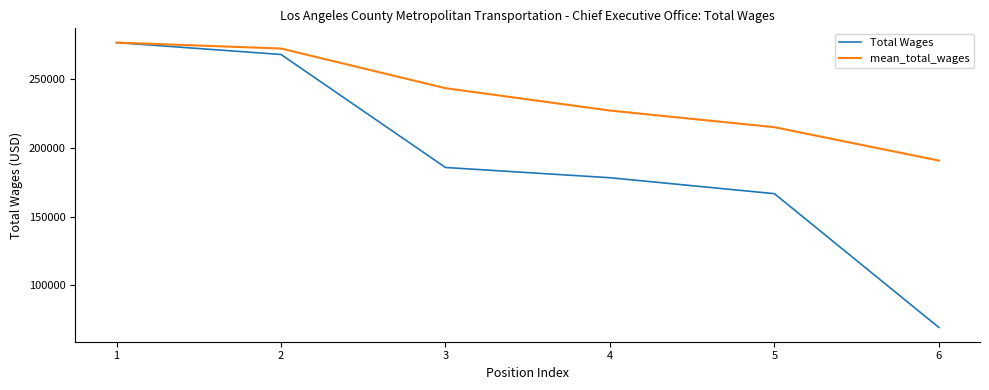

How many categories are shown in the chart?

6